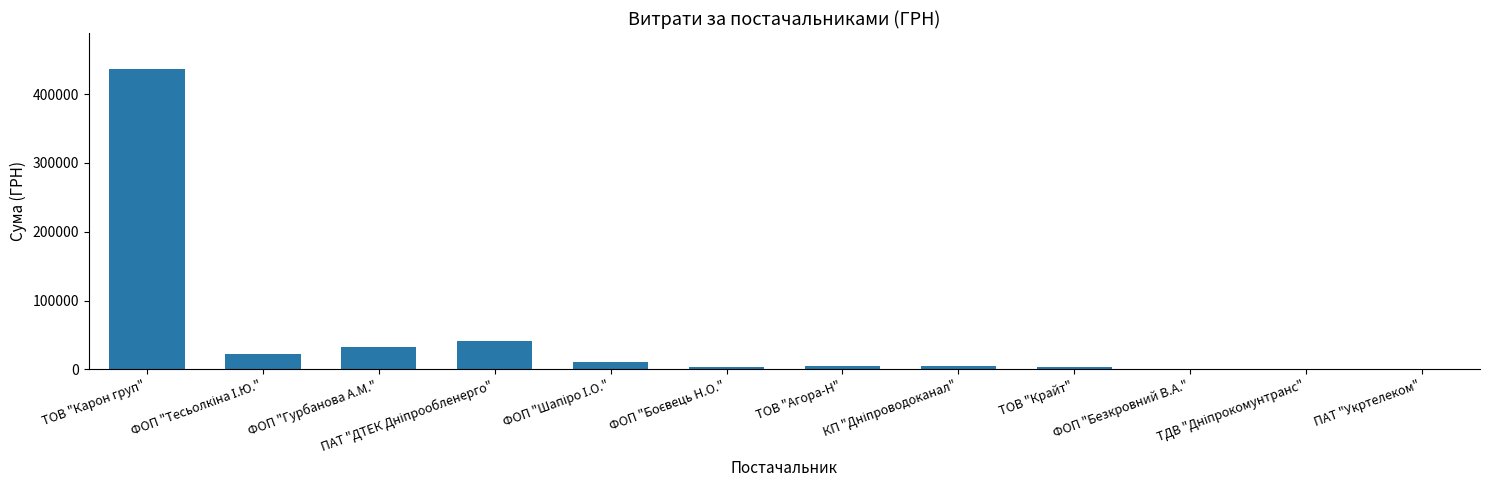

Are the bars horizontal?

No